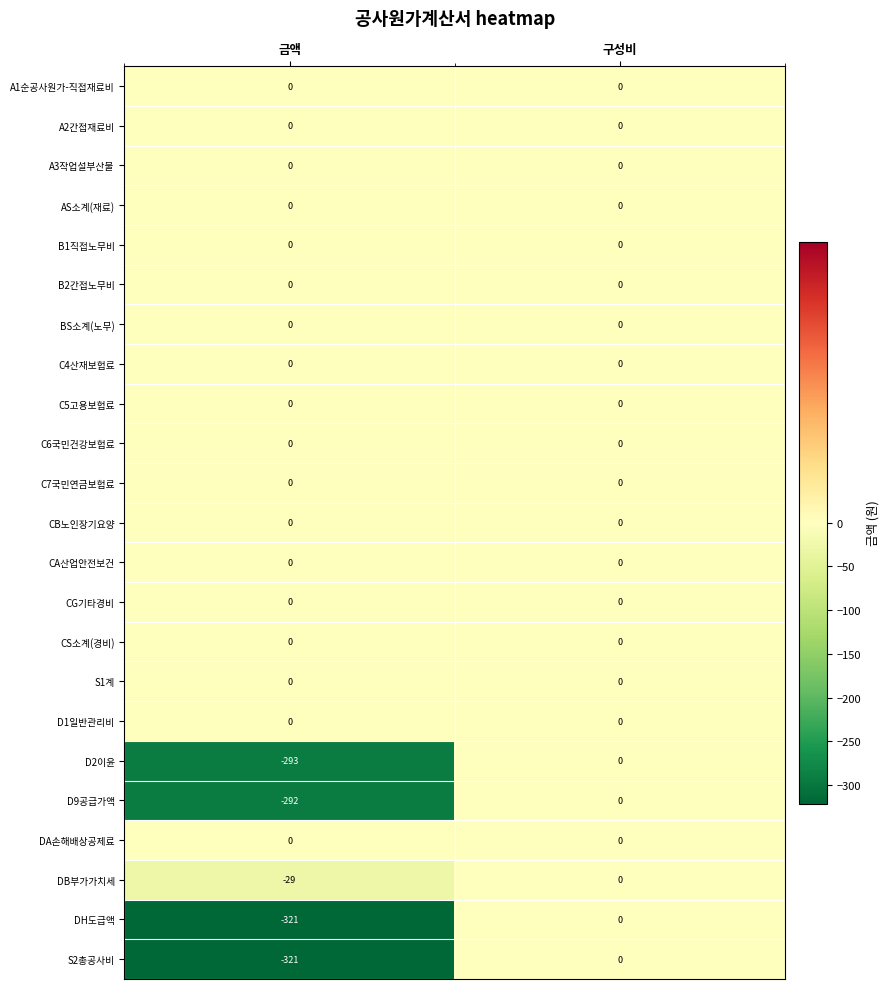

The value of C6국민건강보험료 at 금액 is 0. True or false?

True